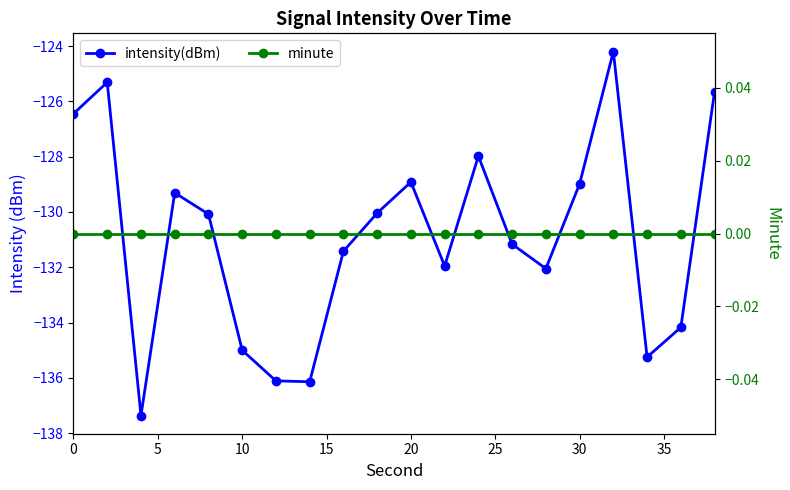

What are all the series names shown in the legend?

intensity(dBm), minute